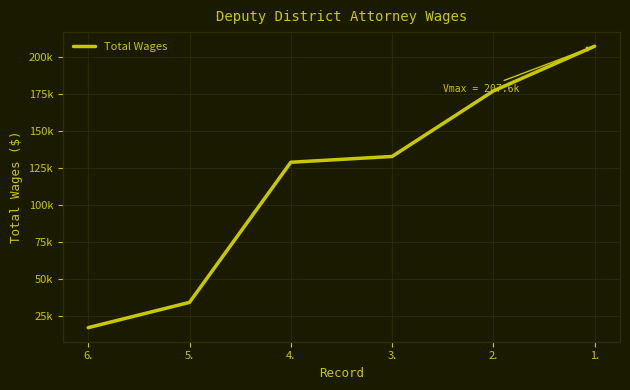

Reading left to right, what are all the values shown in this chart?

17298	34394	129147	133066	177369	207641